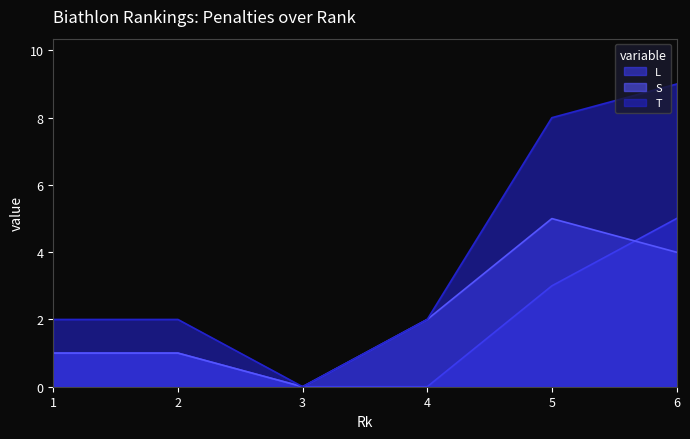

Which category has the lowest value in the L series?

3